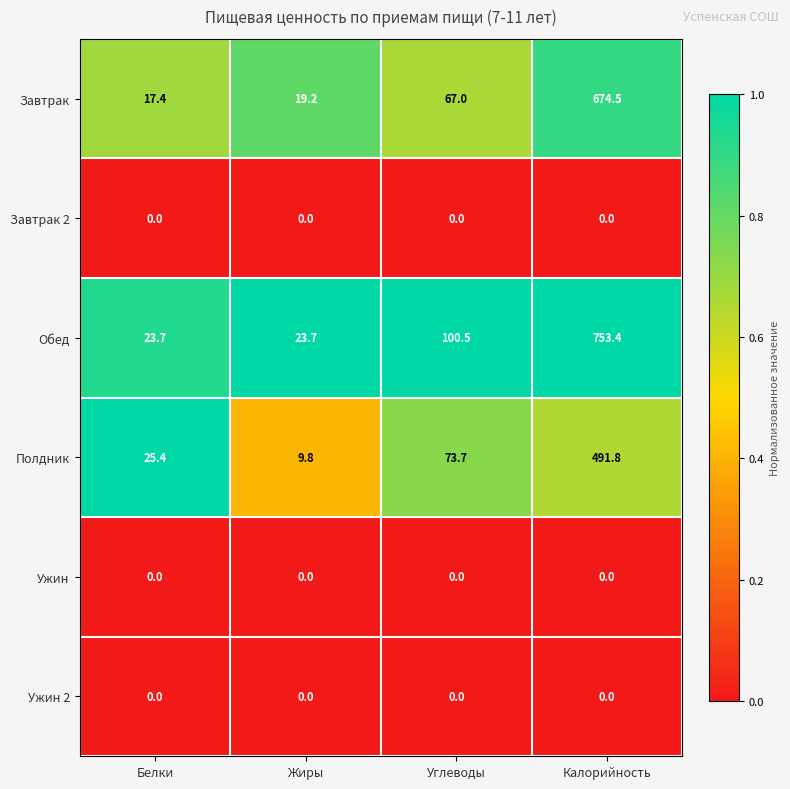

At which category is the sum across all series the highest?

Калорийность